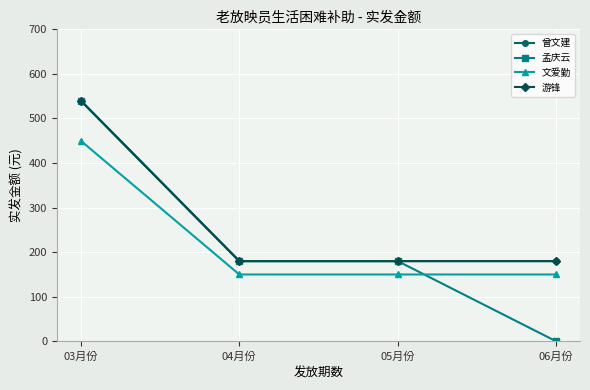

Does the chart have visible grid lines?

Yes